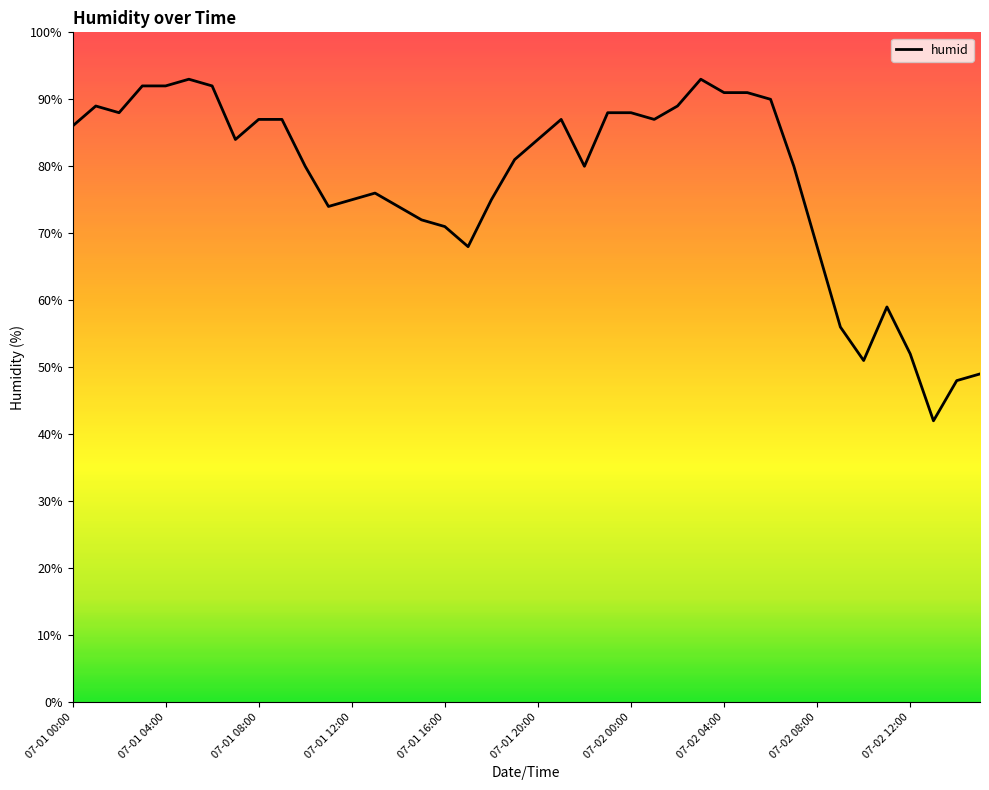

What is the difference between the maximum and minimum values?

51